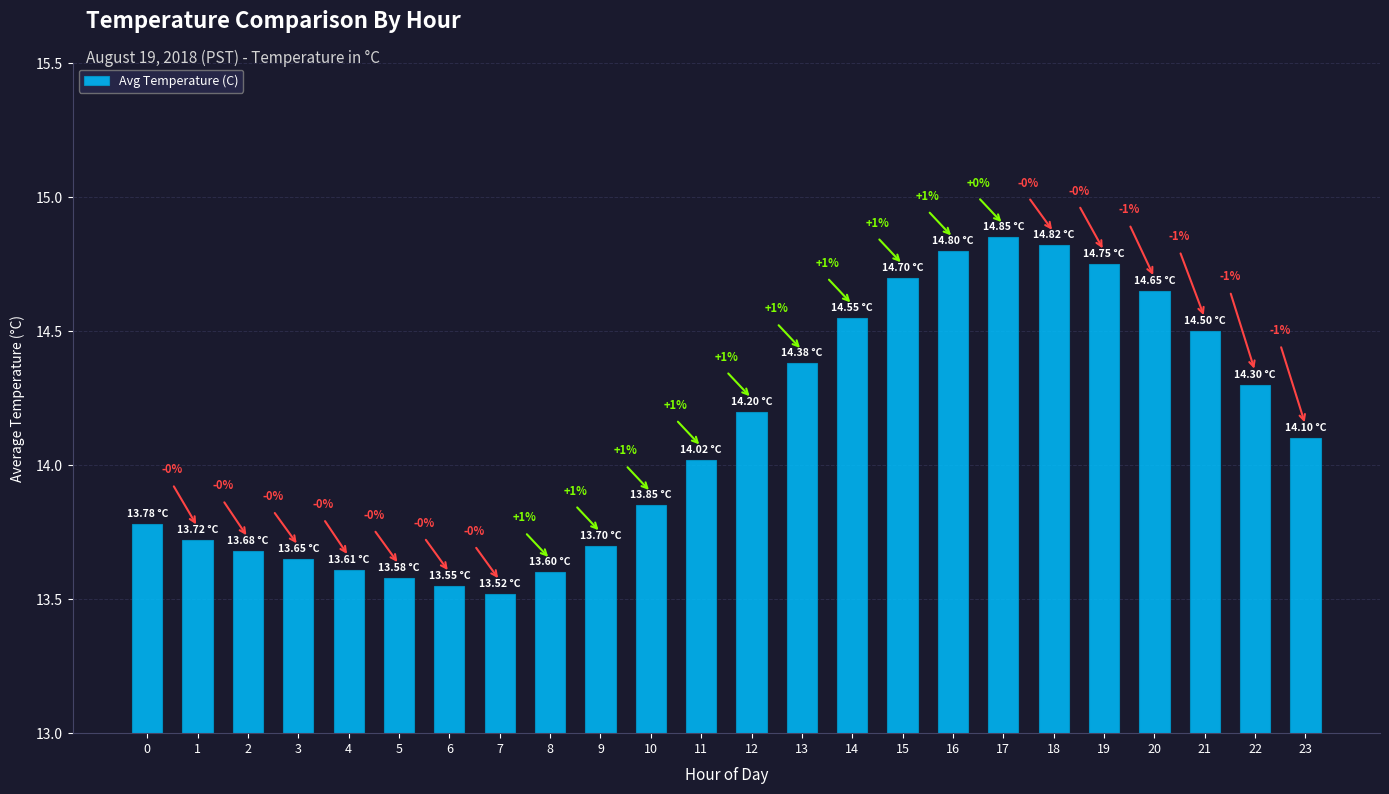

Are the bars grouped side by side (vs. stacked)?

No